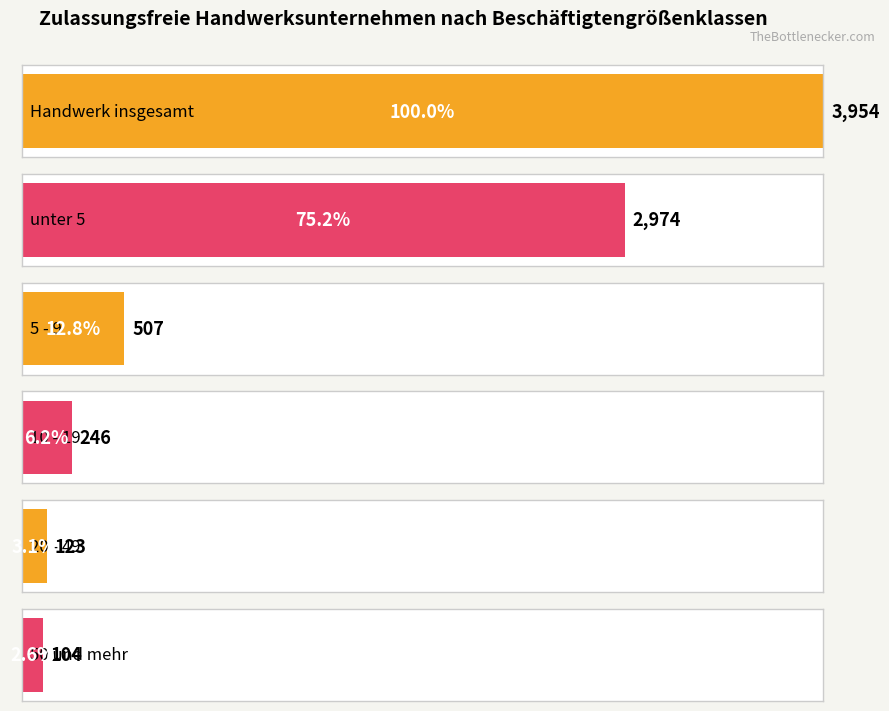

Reading left to right, what are all the values shown in this chart?

Handwerk insgesamt=3954	unter 5=2974	5 - 9=507	10 - 19=246	20 - 49=123	50 und mehr=104